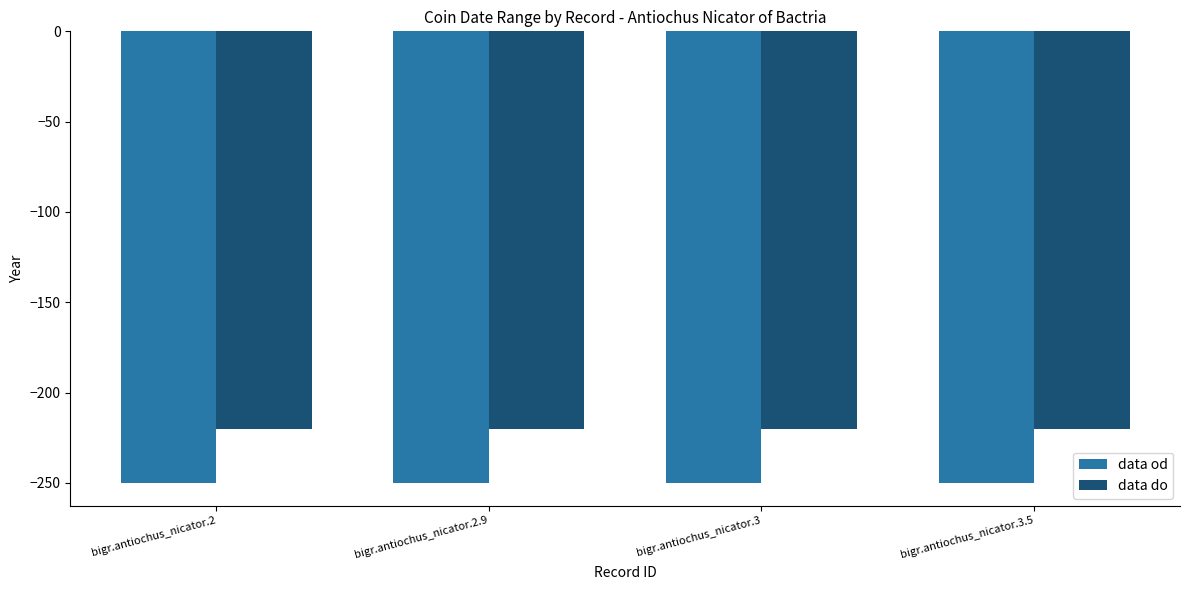

Reading left to right, transcribe all the data shown in this chart.

data od: bigr.antiochus_nicator.2=-250	bigr.antiochus_nicator.2.9=-250	bigr.antiochus_nicator.3=-250	bigr.antiochus_nicator.3.5=-250
data do: bigr.antiochus_nicator.2=-220	bigr.antiochus_nicator.2.9=-220	bigr.antiochus_nicator.3=-220	bigr.antiochus_nicator.3.5=-220